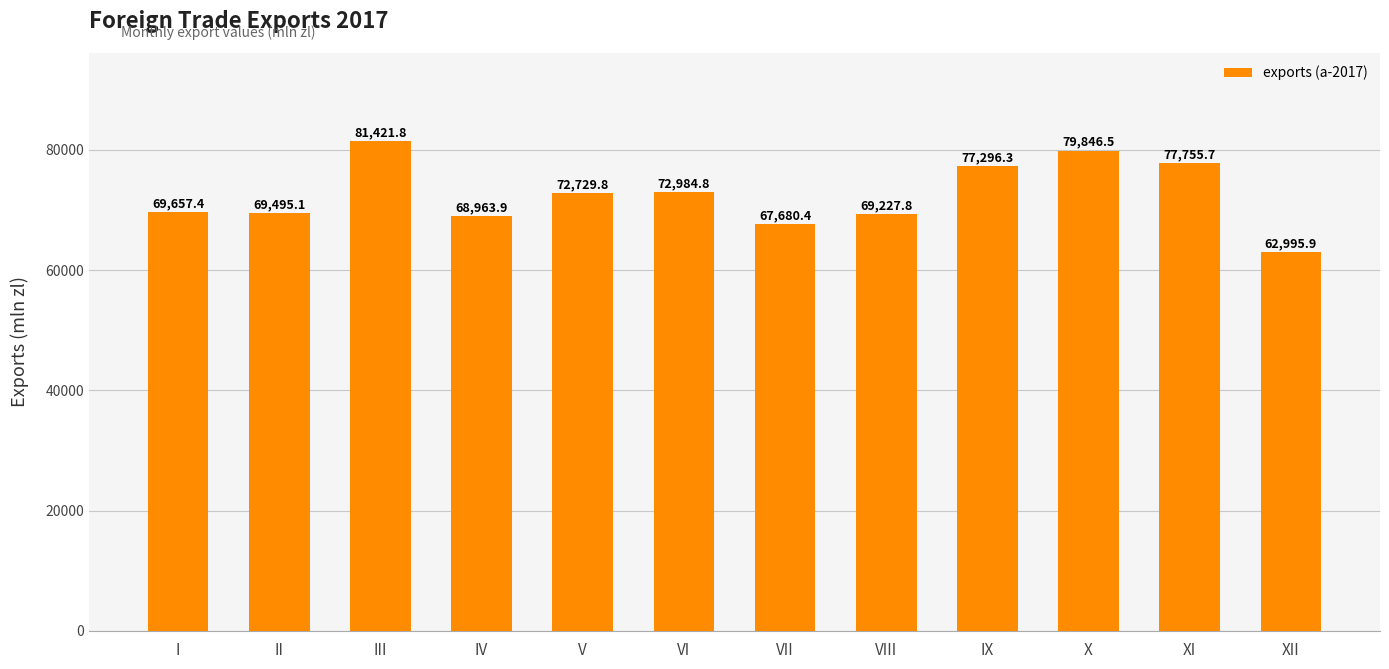

Which category has the highest value across all series?

III